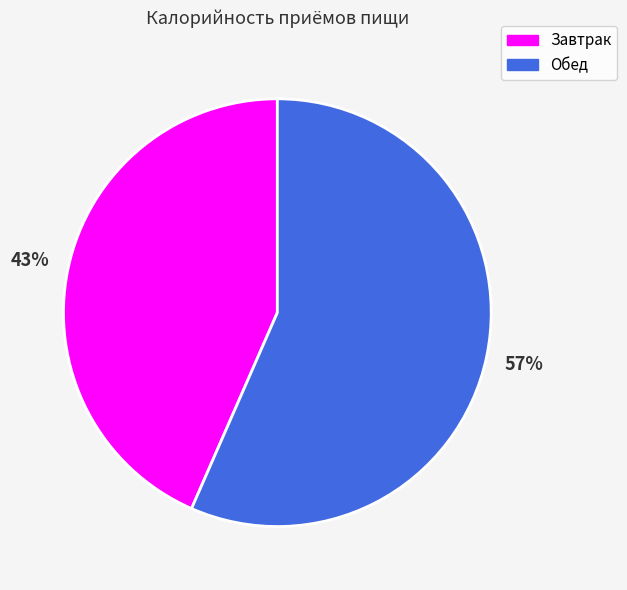

To the nearest percent, what is the average slice percentage?

50%